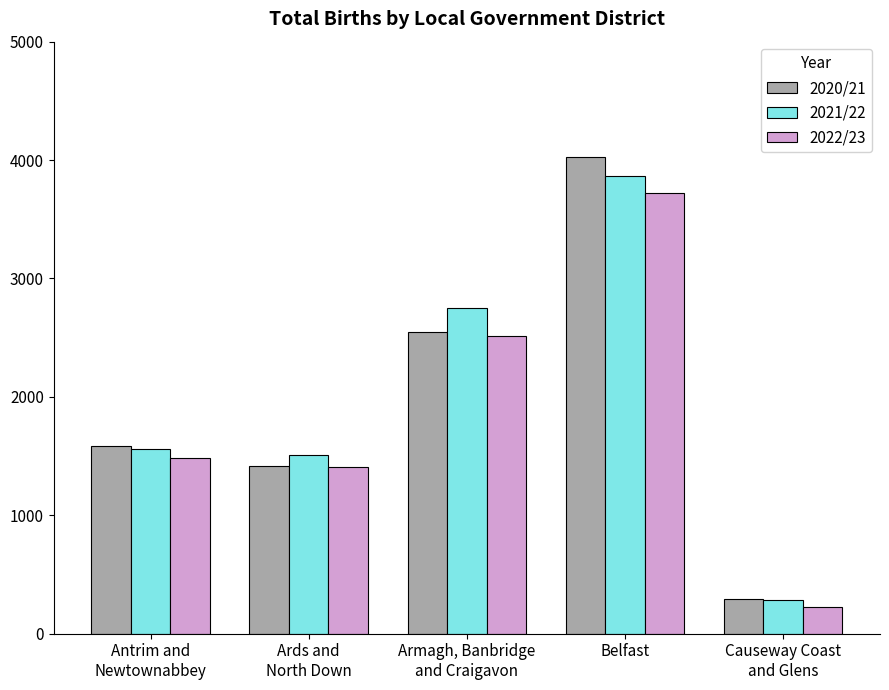

What is the sum of the 2021/22 values at Belfast and Antrim and
Newtownabbey?

5422